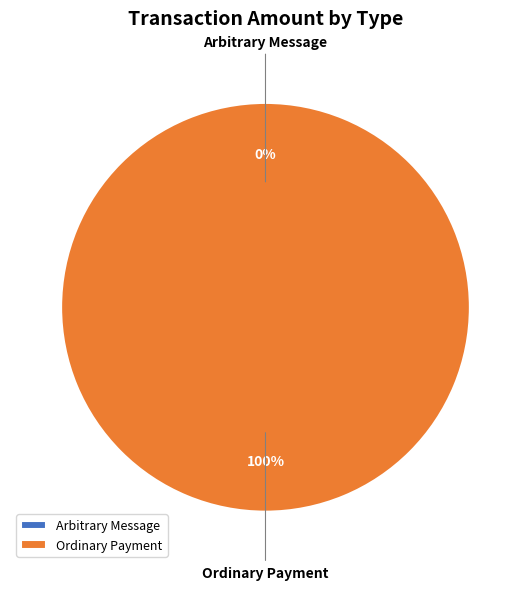

Which category has the biggest portion of the pie?

Ordinary Payment